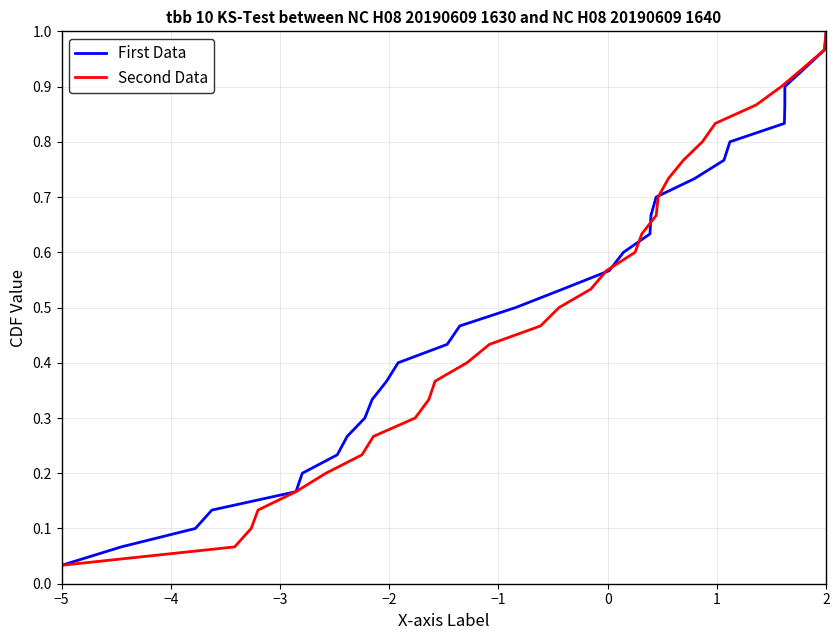

True or false: Second Data has more than 0 interior local peaks.

False